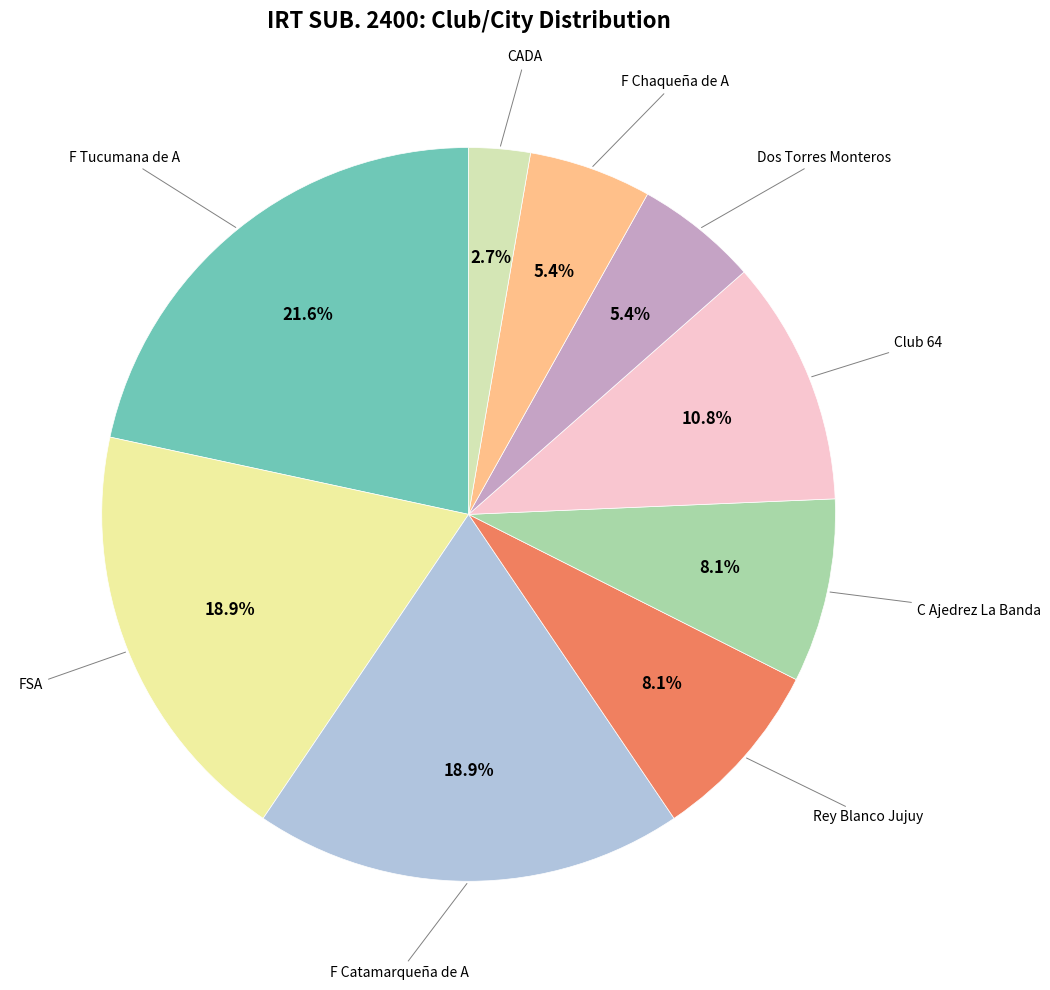

What is the largest slice in the pie chart?

F Tucumana de A